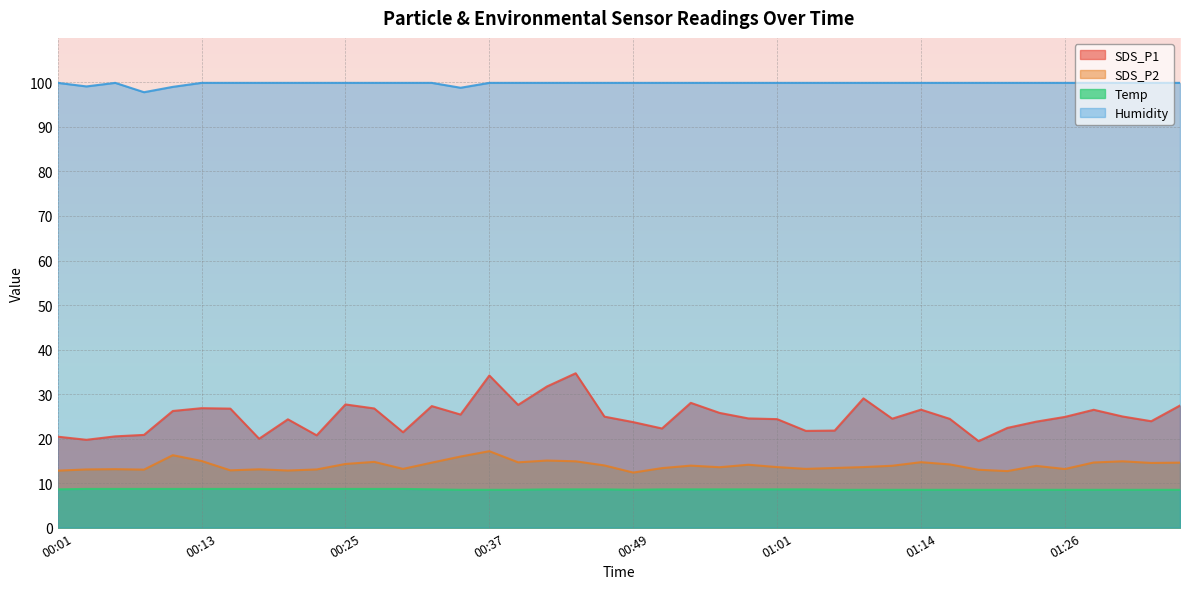

The value of SDS_P2 at 00:10 is 16.3. True or false?

True